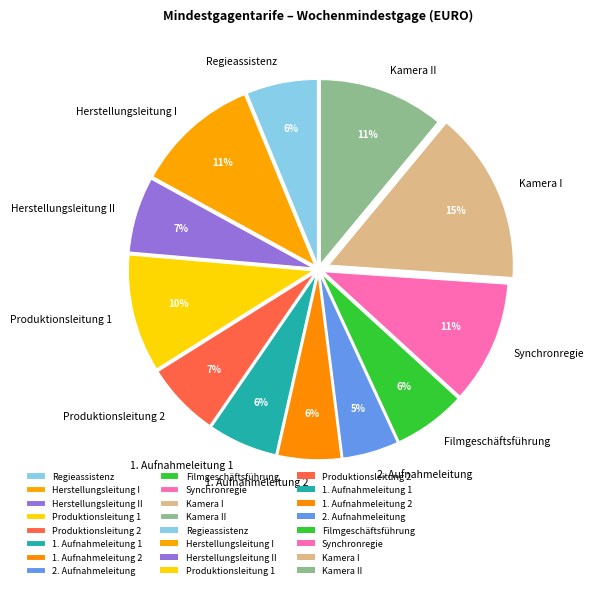

Which category has the smallest portion of the pie?

2. Aufnahmeleitung